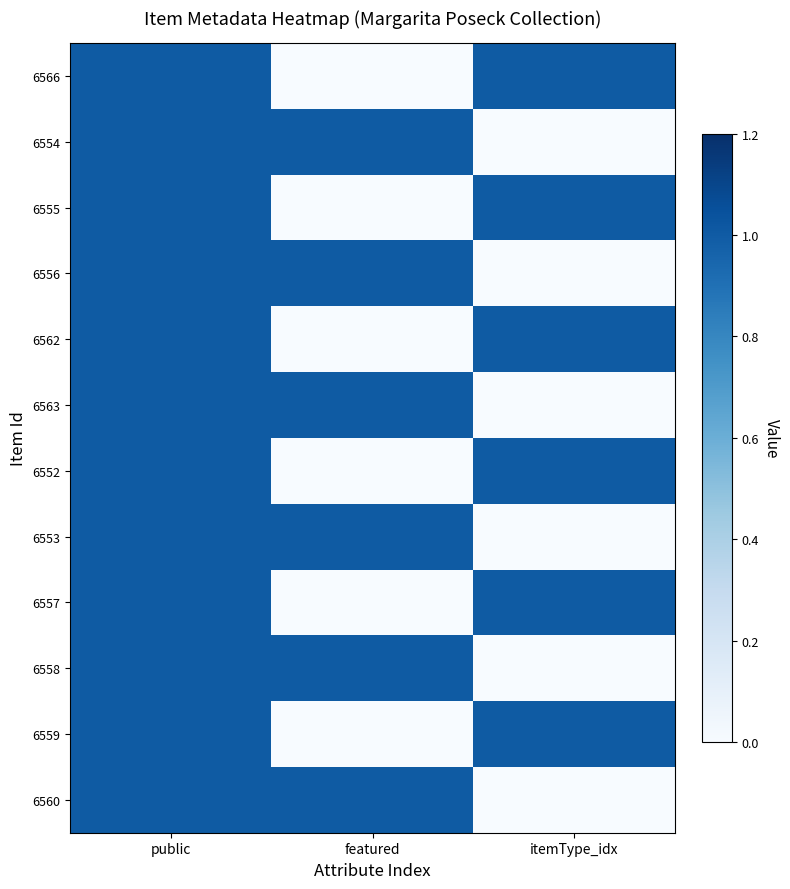

Rank the series at itemType_idx from highest to lowest value.

6566, 6555, 6562, 6552, 6557, 6559, 6554, 6556, 6563, 6553, 6558, 6560